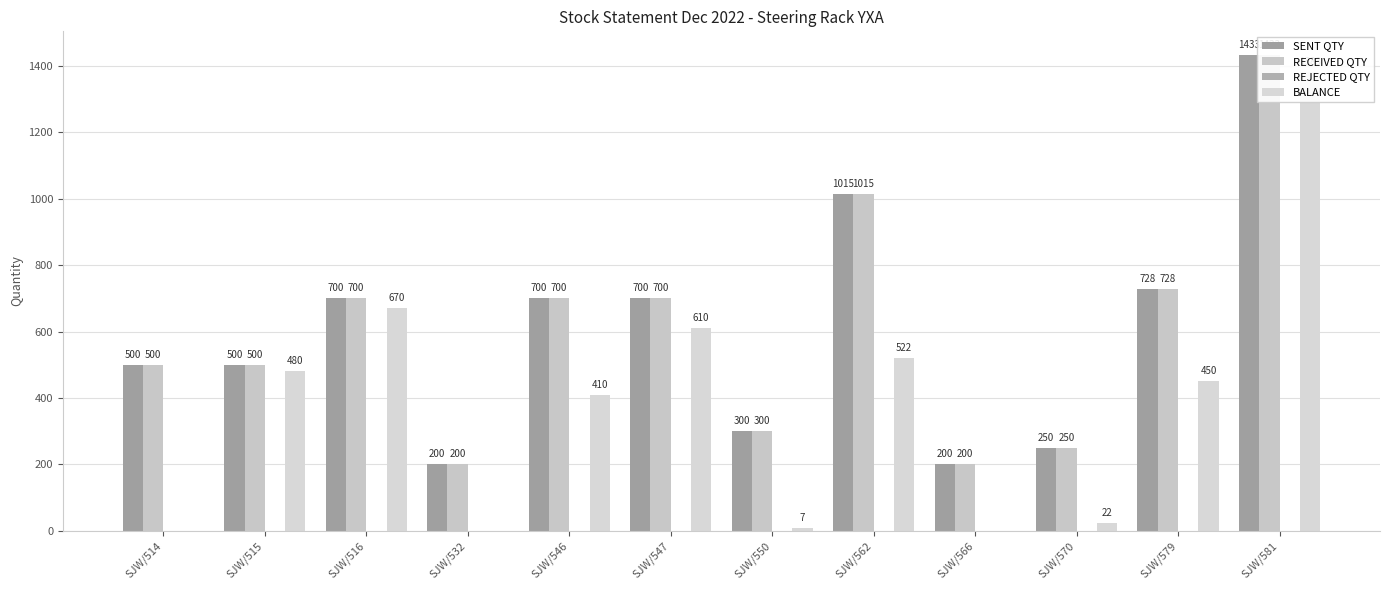

Reading right to left, transcribe all the data shown in this chart.

SENT QTY: 1433	728	250	200	1015	300	700	700	200	700	500	500
RECEIVED QTY: 1433	728	250	200	1015	300	700	700	200	700	500	500
REJECTED QTY: 0	0	0	0	0	0	0	0	0	0	0	0
BALANCE: 1383	450	22	0	522	7	610	410	0	670	480	0